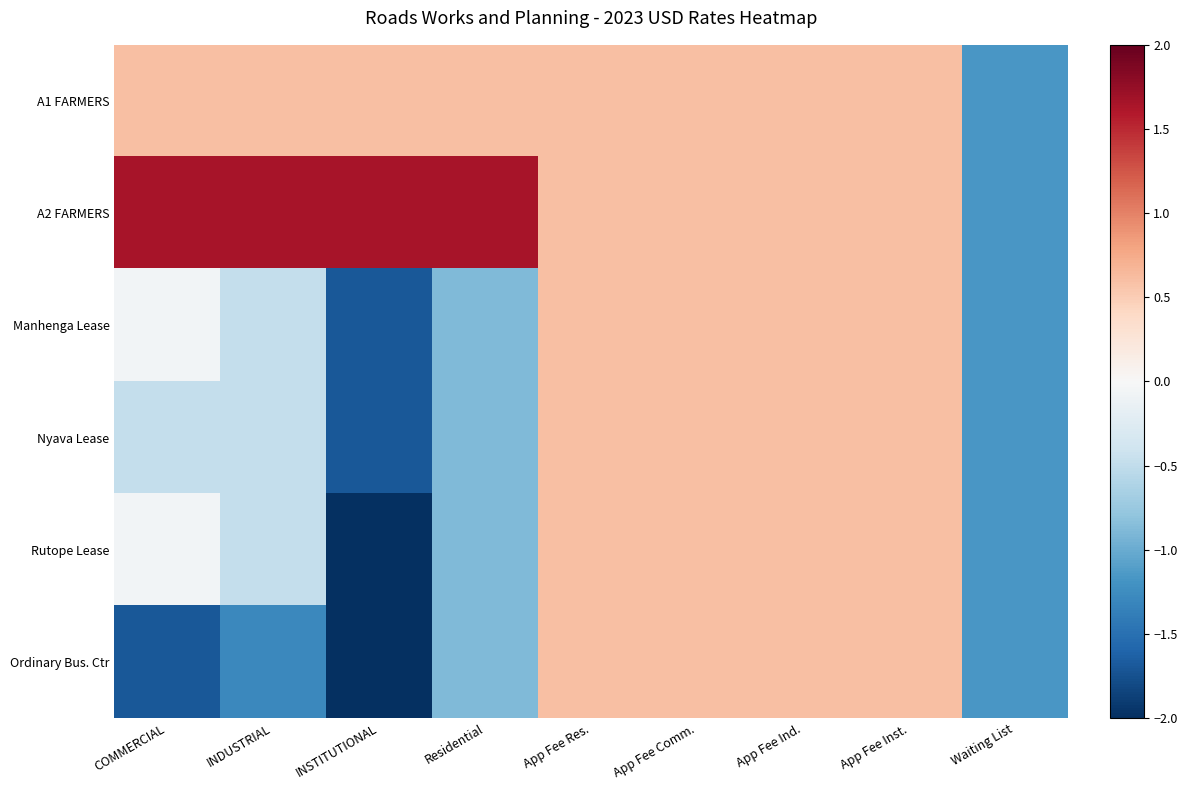

What is the difference between the second highest and minimum values in the A2 FARMERS series?

2.8